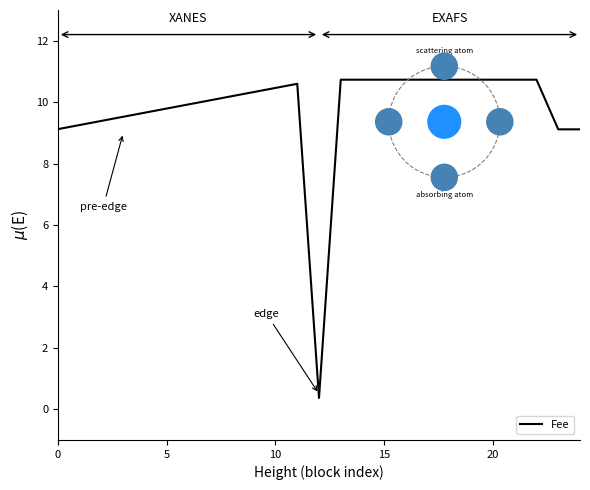

Is this an area chart (filled region under the line)?

No